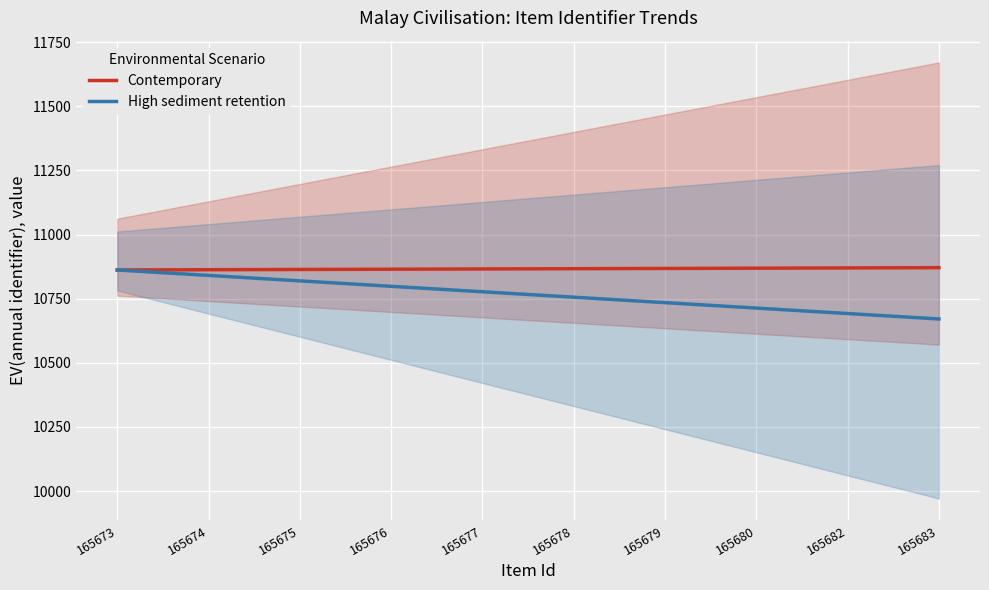

The value of High sediment retention at 165678 is 15220.9. True or false?

False